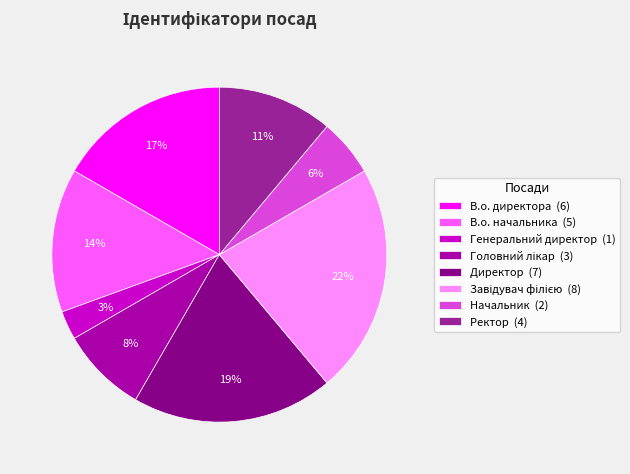

Between Ректор (4) and В.о. директора (6), which is larger?

В.о. директора (6)